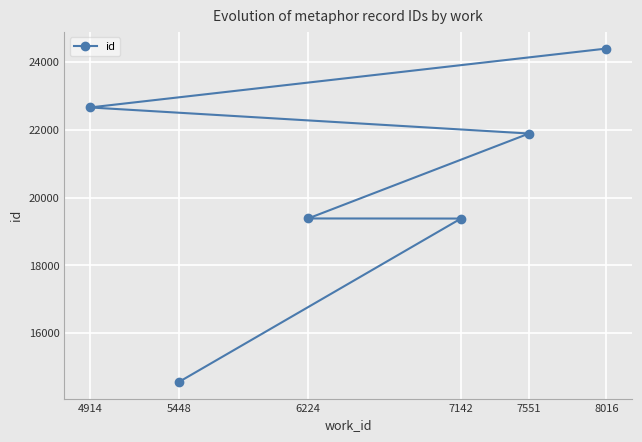

What is the difference between the second highest and second lowest values?

3277